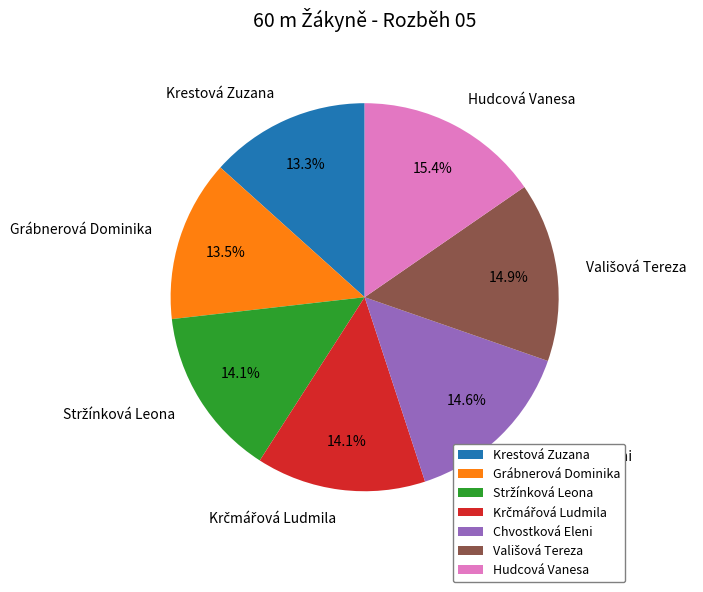

Does any single category account for the majority?

No